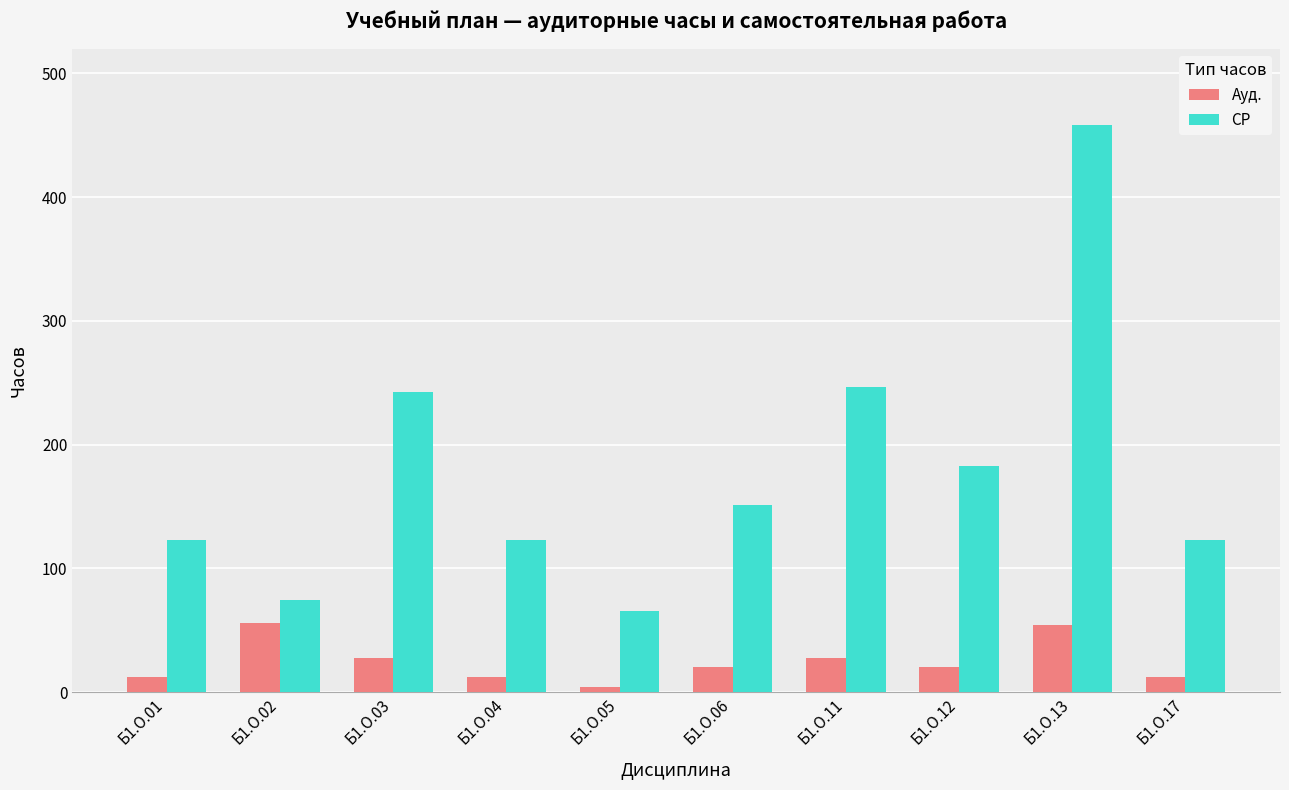

What is the value of the Ауд. bar at the 10th from the left?

12.0